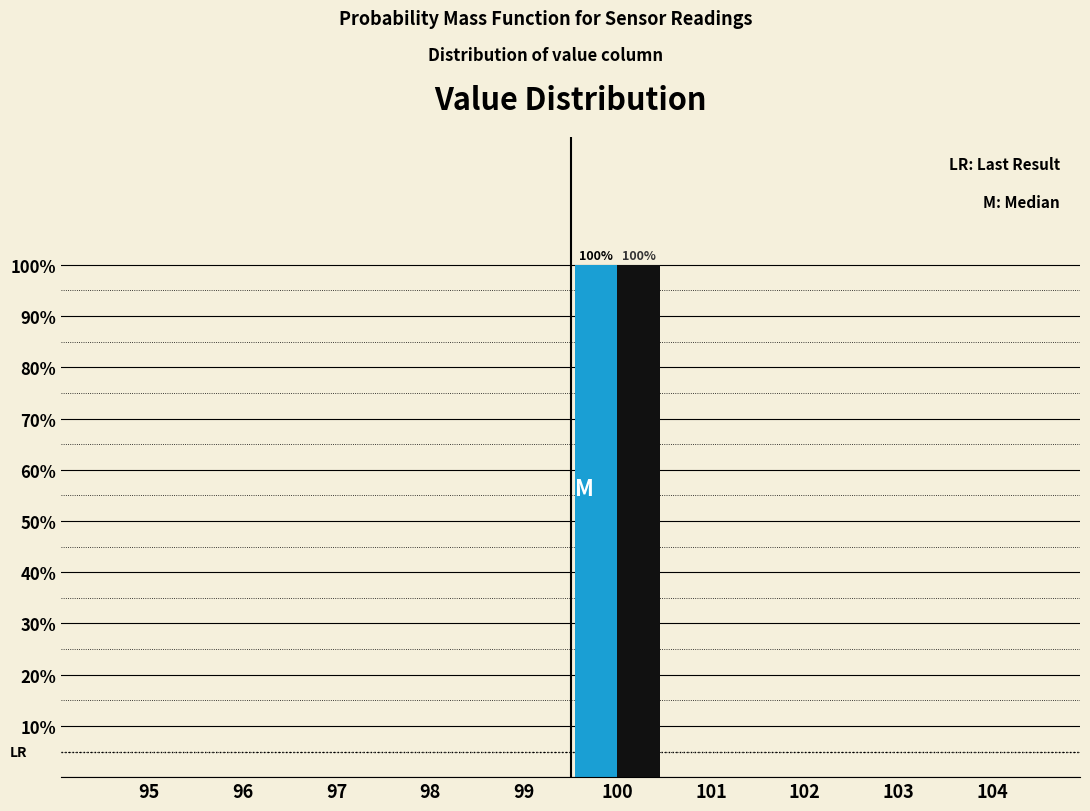

At which category is the sum across all series the highest?

100